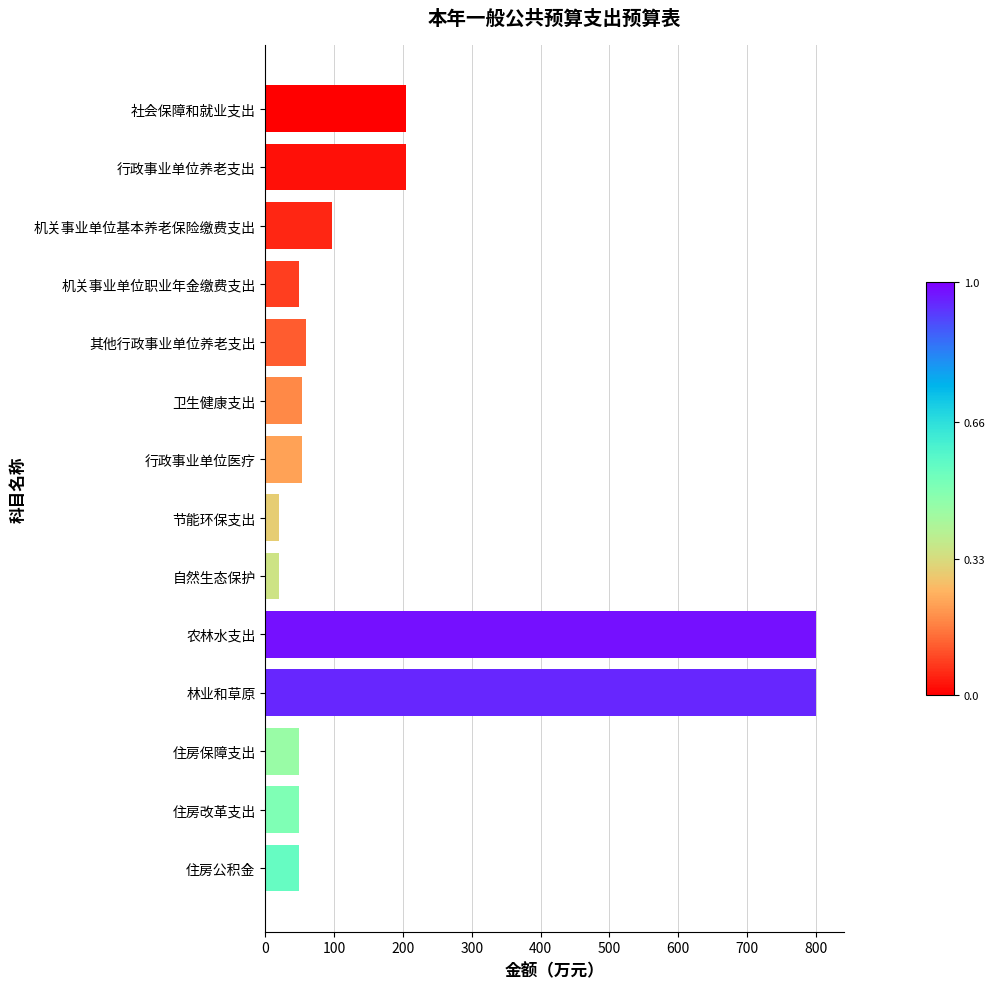

The chart shows a value of 419.0 at 农林水支出. True or false?

False